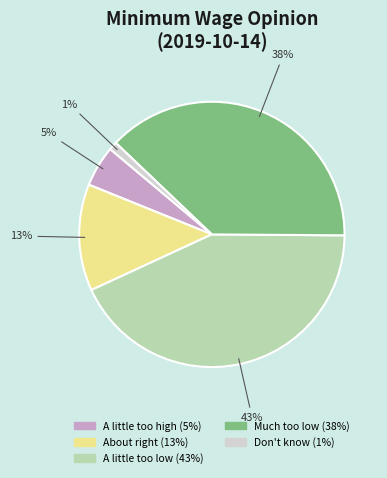

Is there any slice that represents more than half of the pie?

No